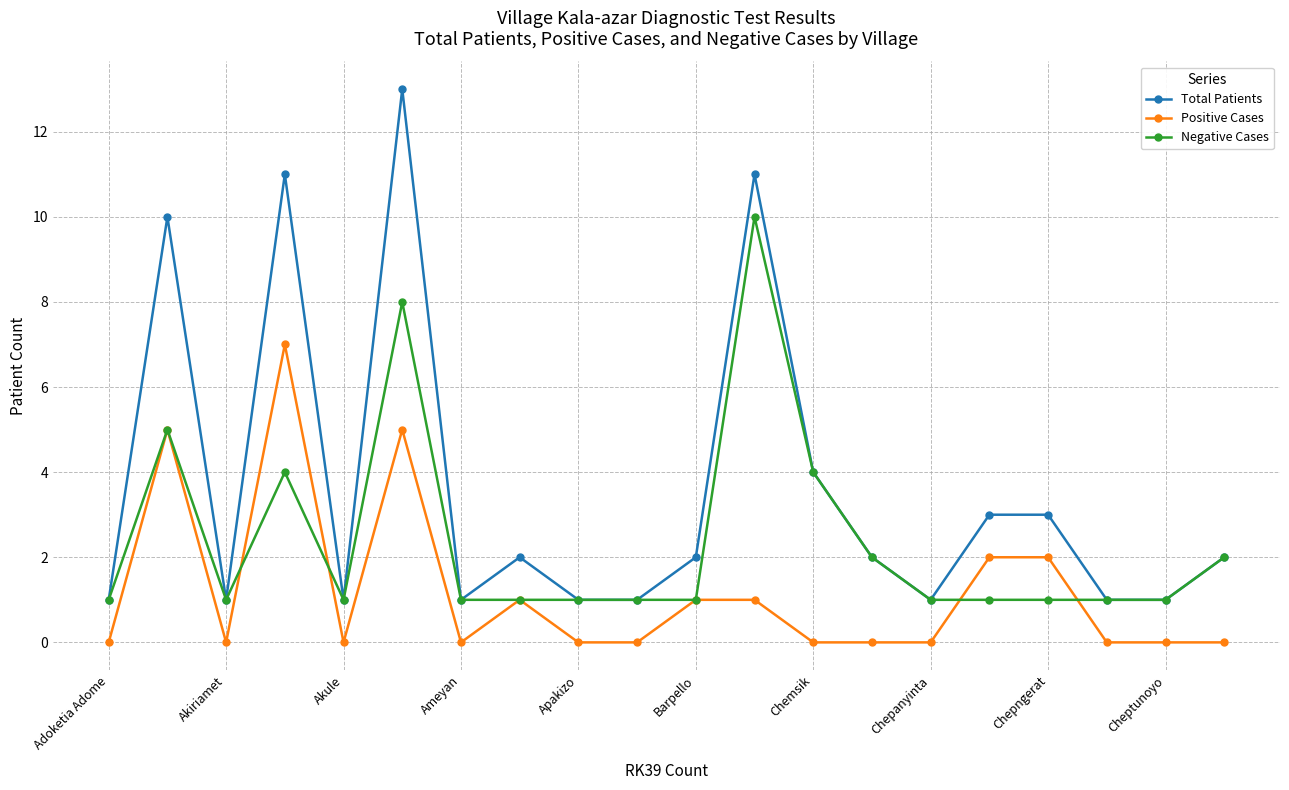

List the series in order of their overall mean, lowest first.

Positive Cases, Negative Cases, Total Patients